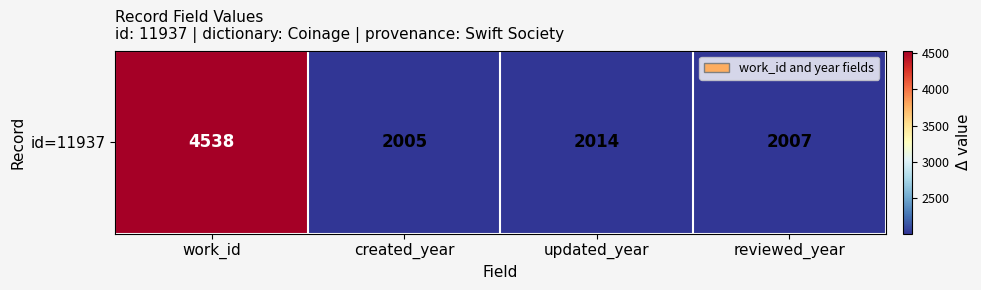

Where does the data first go above 2014?

work_id